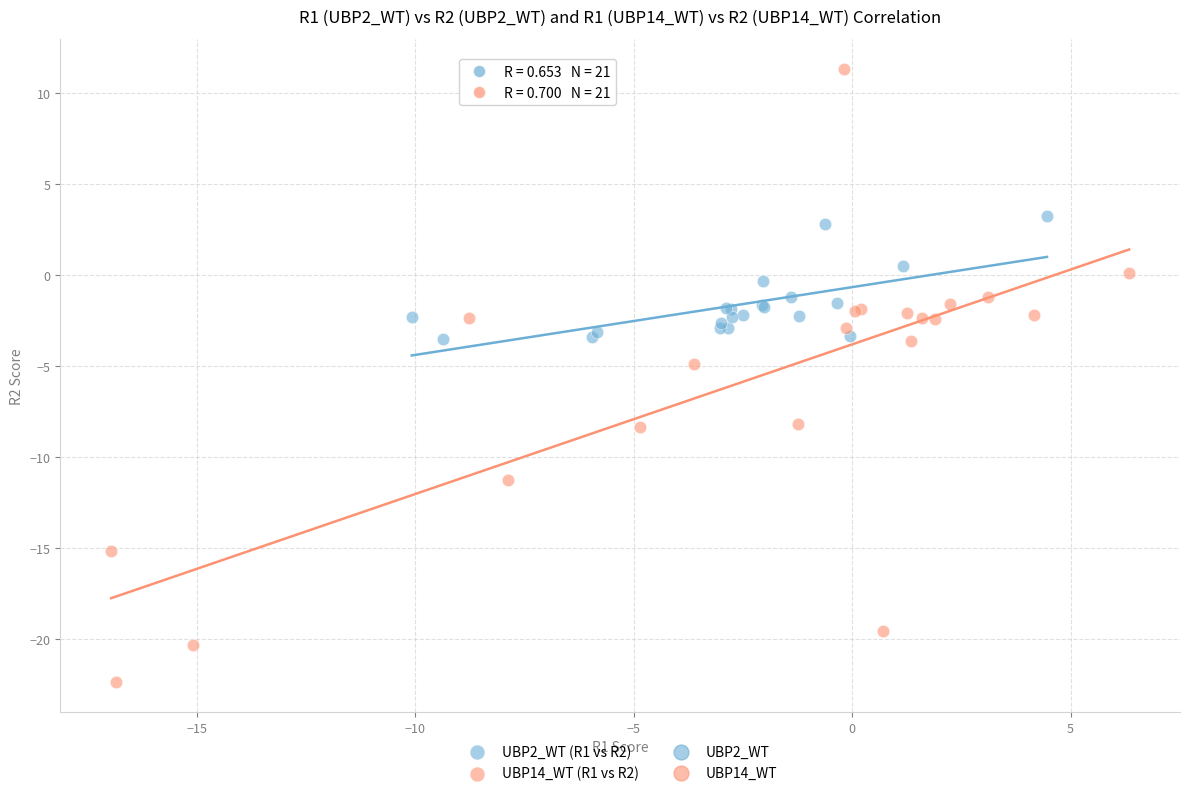

Which series has the largest Y range (max minus min)?

UBP14_WT (R1 vs R2)